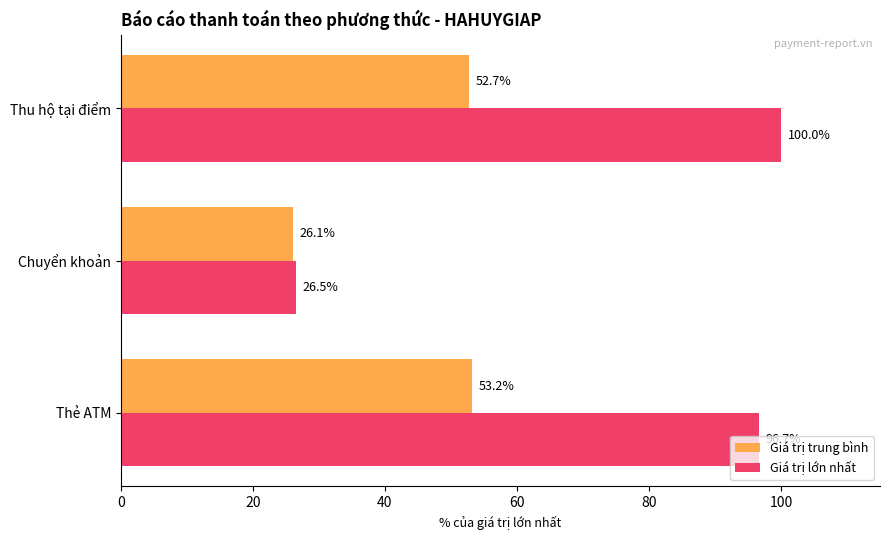

At how many categories does at least one series exceed 69?

2